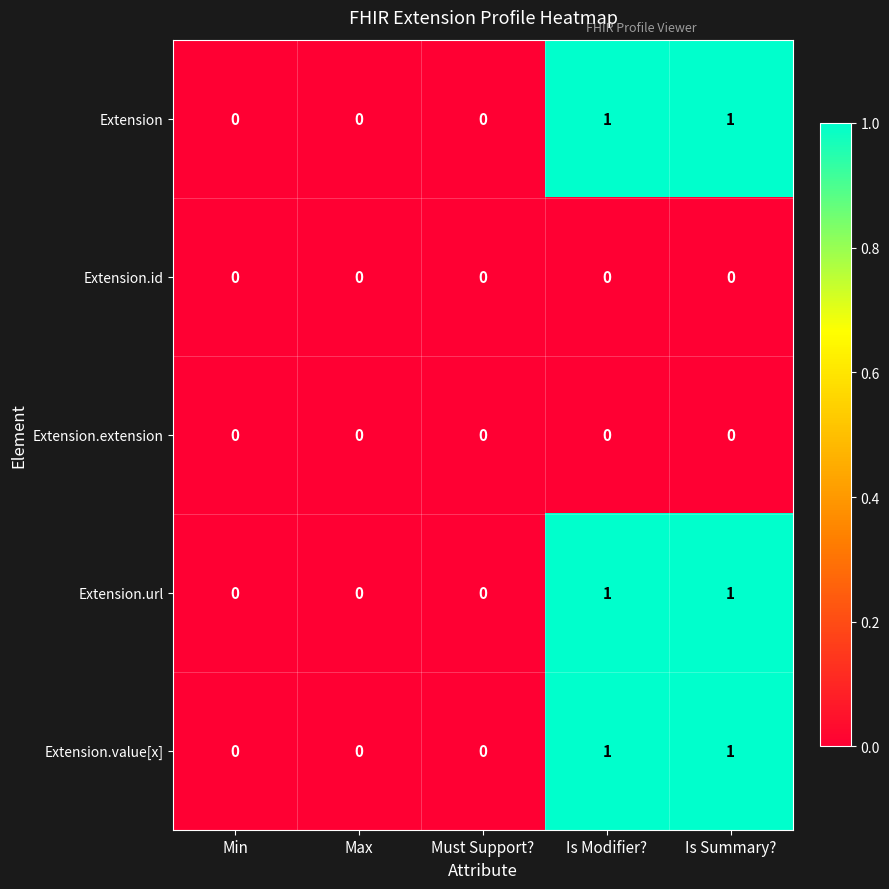

What is the total value across all series at Is Modifier??

3